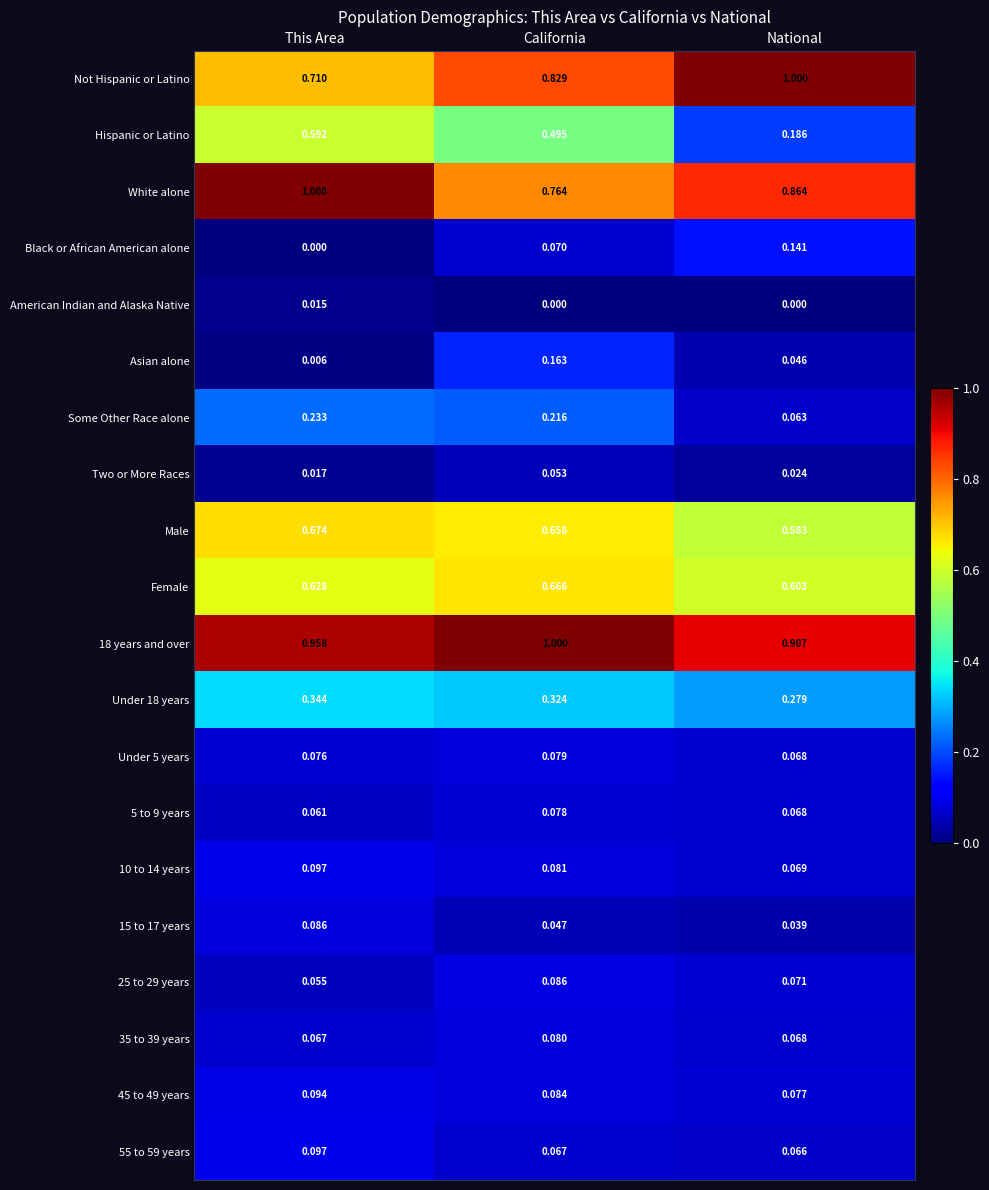

Which series changed the most between California and National?

Hispanic or Latino